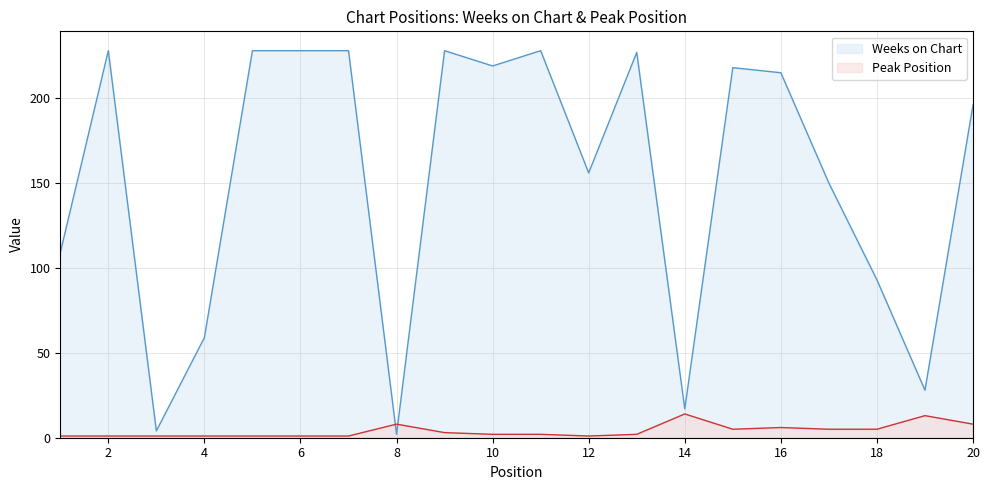

What is the value of the Peak Position point at the 16th from the left?

6